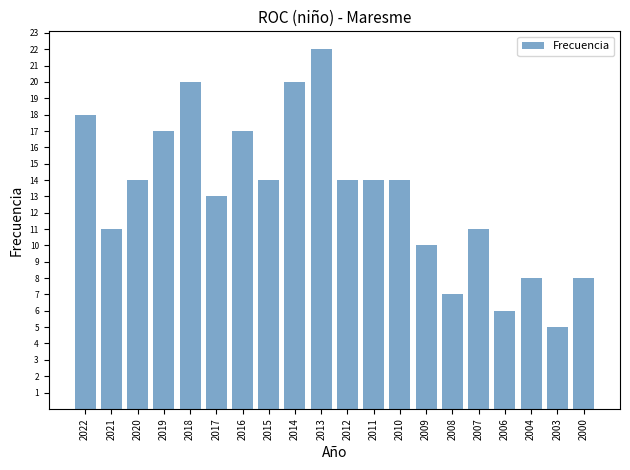

Are the bars grouped side by side (vs. stacked)?

No